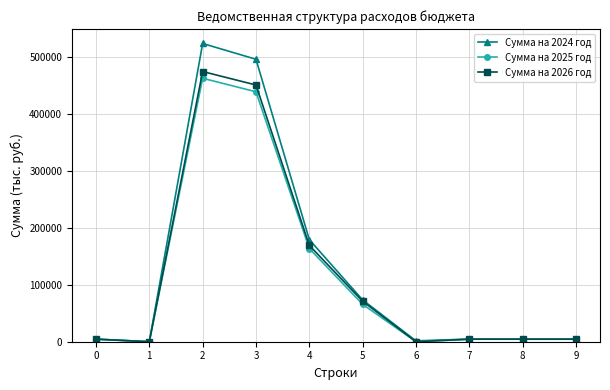

Which series has the widest spread of values?

Сумма на 2024 год